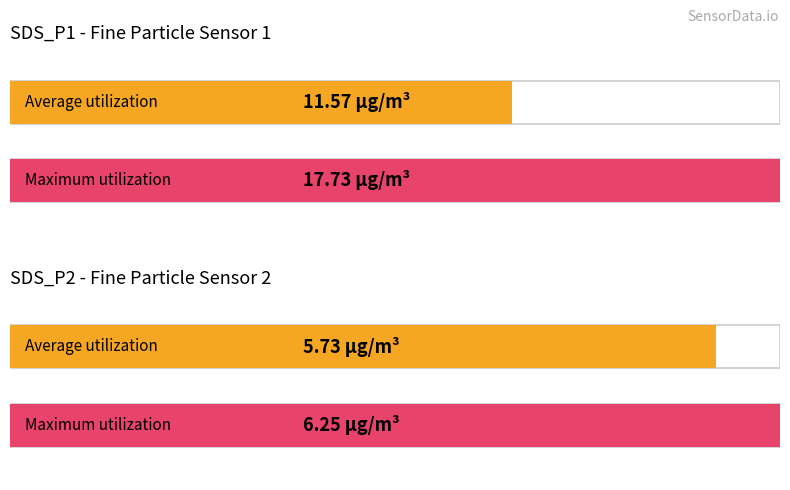

Which series has the largest range (max minus min)?

SDS_P1